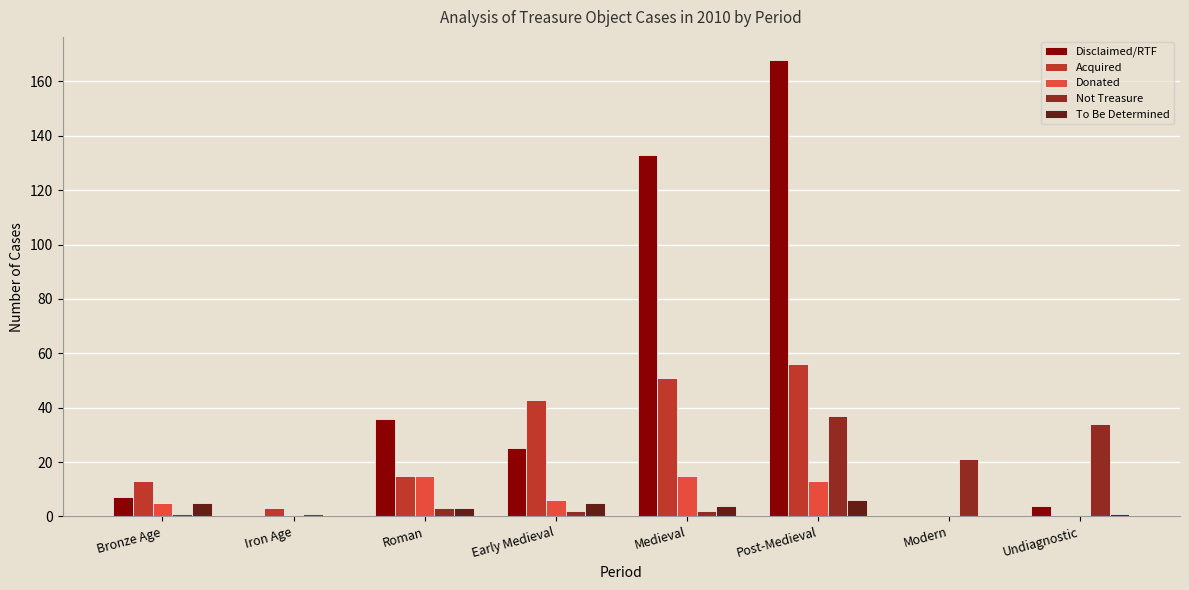

What are all the series names shown in the legend?

Disclaimed/RTF, Acquired, Donated, Not Treasure, To Be Determined